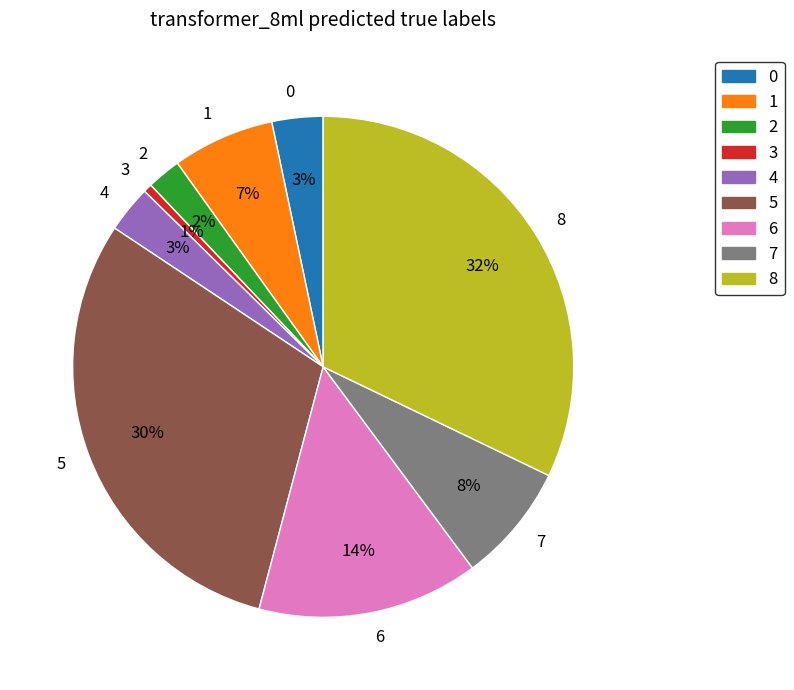

Is there any slice that represents more than half of the pie?

No